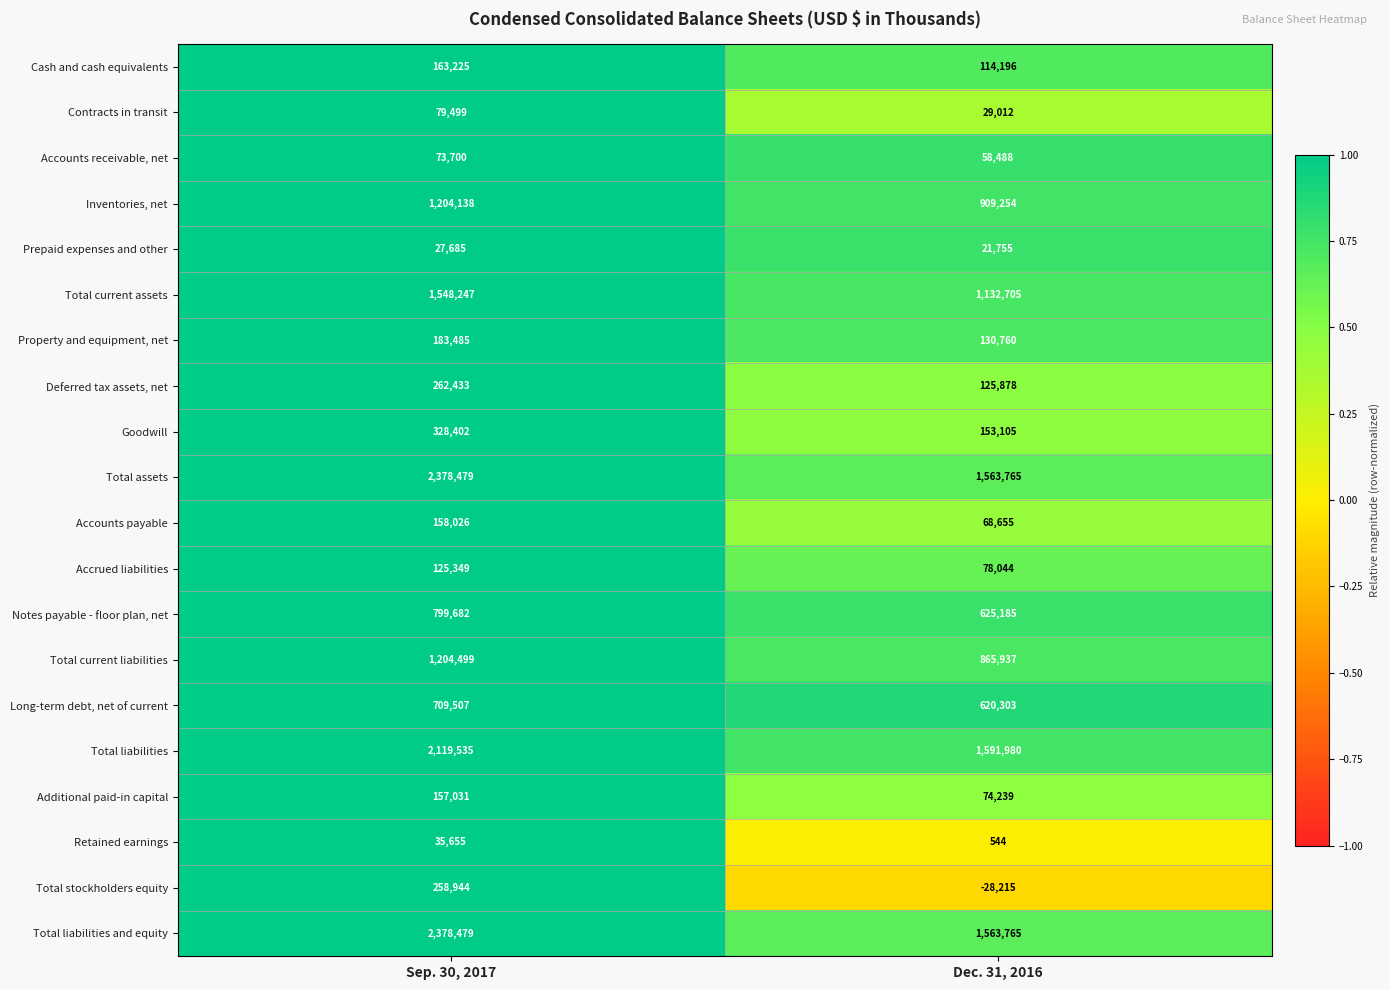

At how many categories does at least one series exceed 0?

2